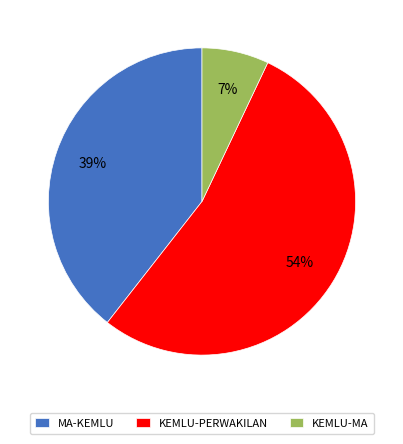

Count the number of slices in the pie.

3